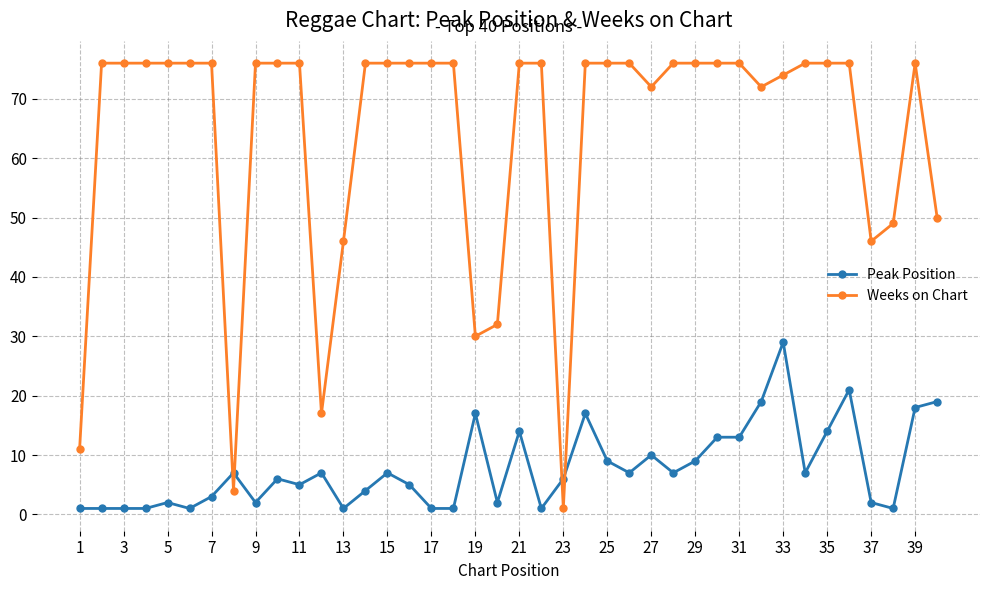

Rank the series by their maximum value, from highest to lowest.

Weeks on Chart, Peak Position